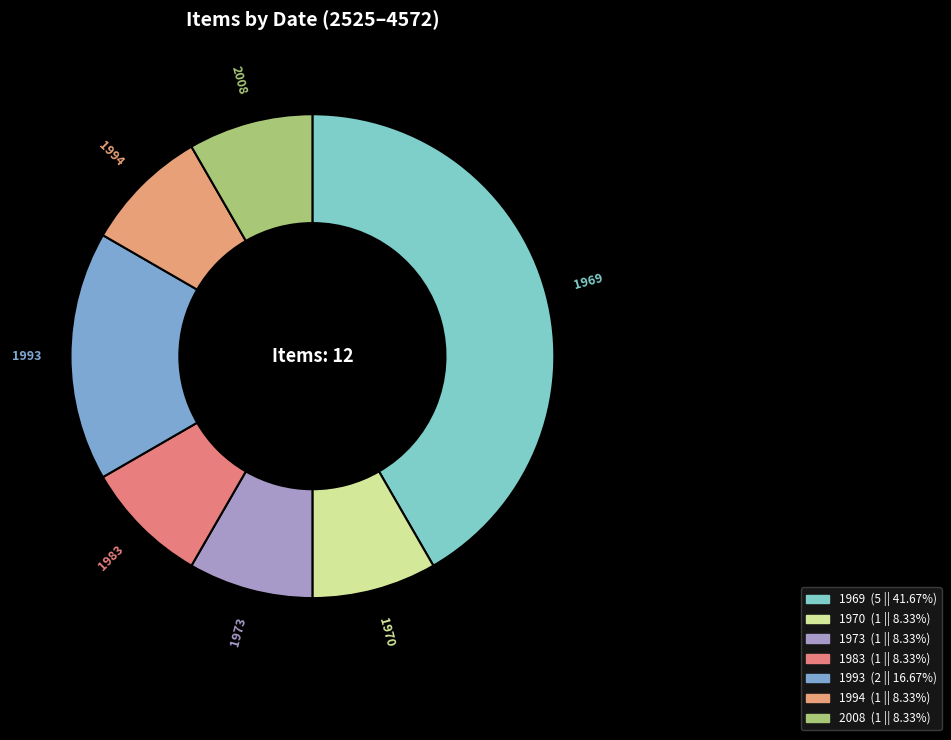

What portion of the pie excludes 1983?

91.7%